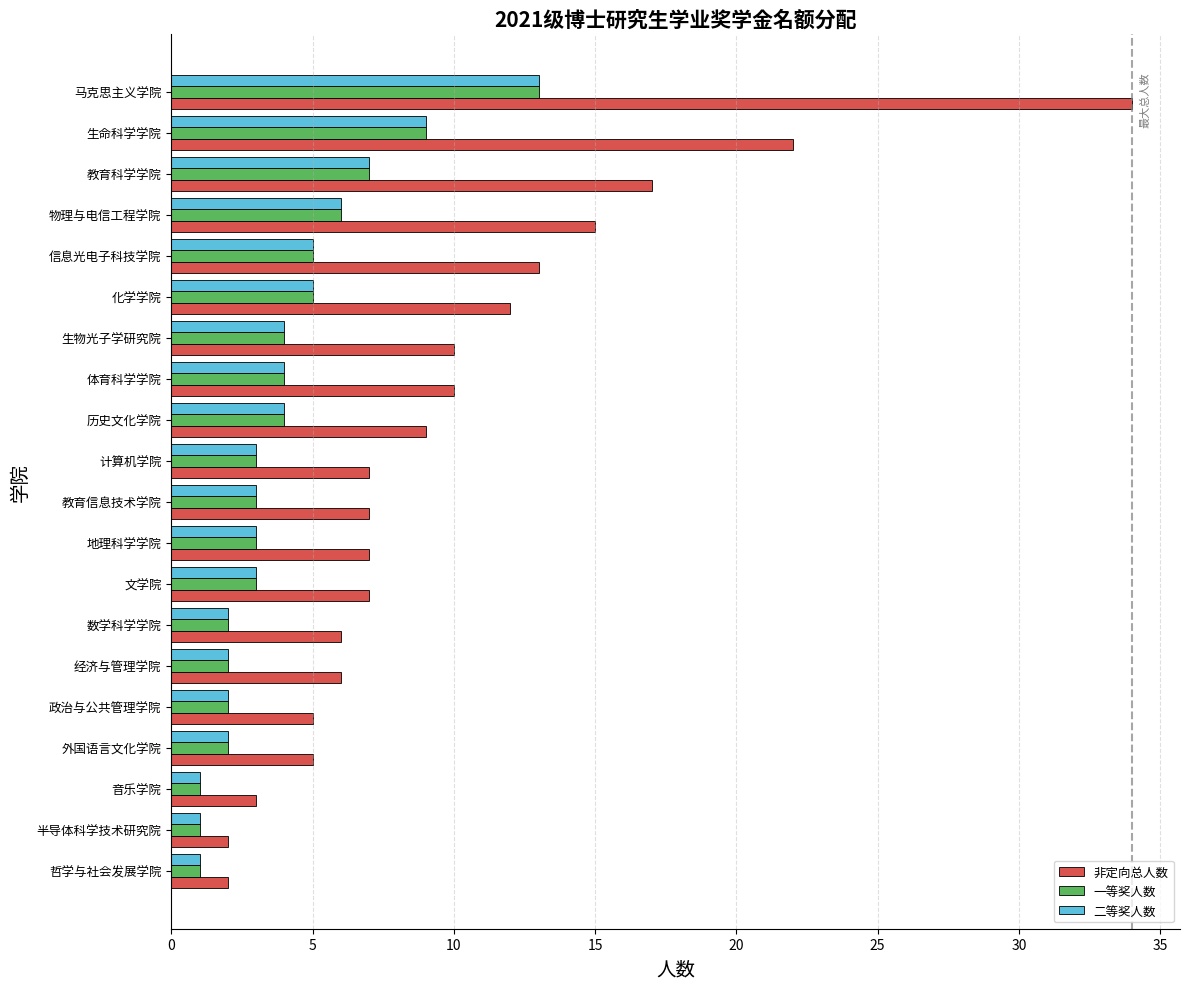

What is the average value of the 二等奖人数 series?

4